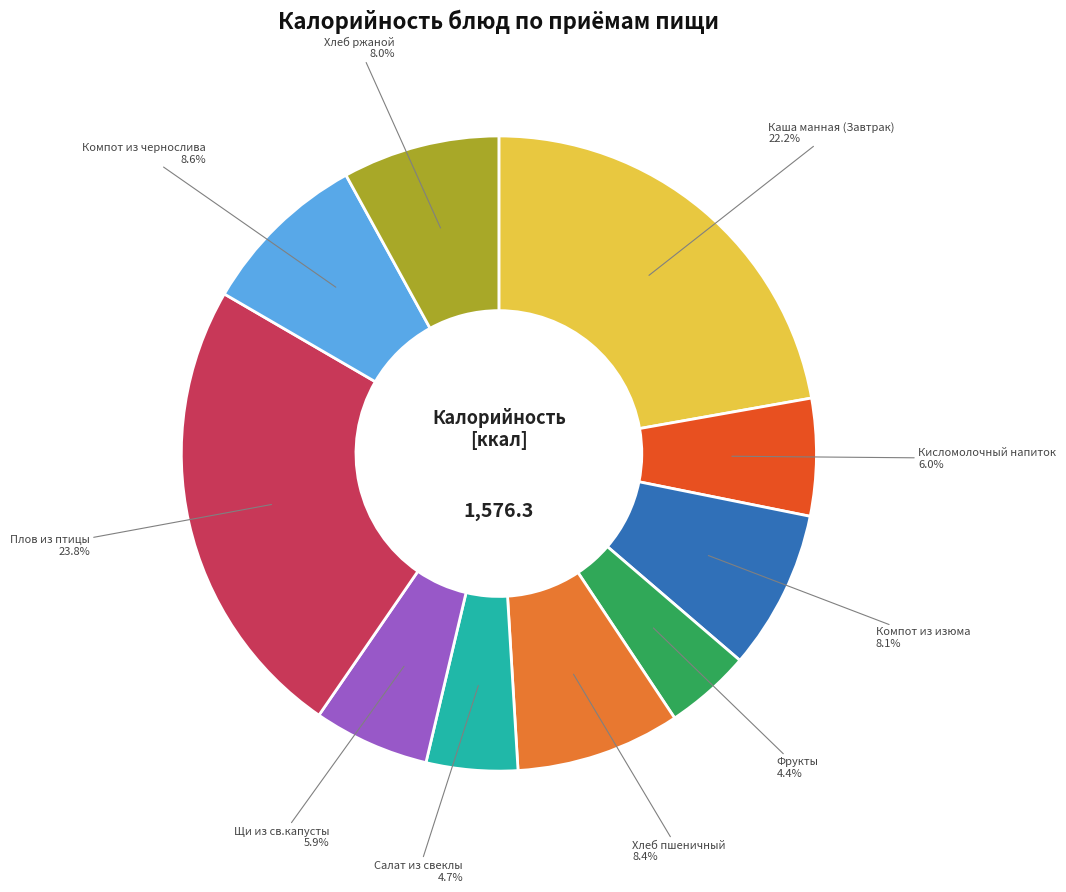

How many slices are in this pie chart?

10